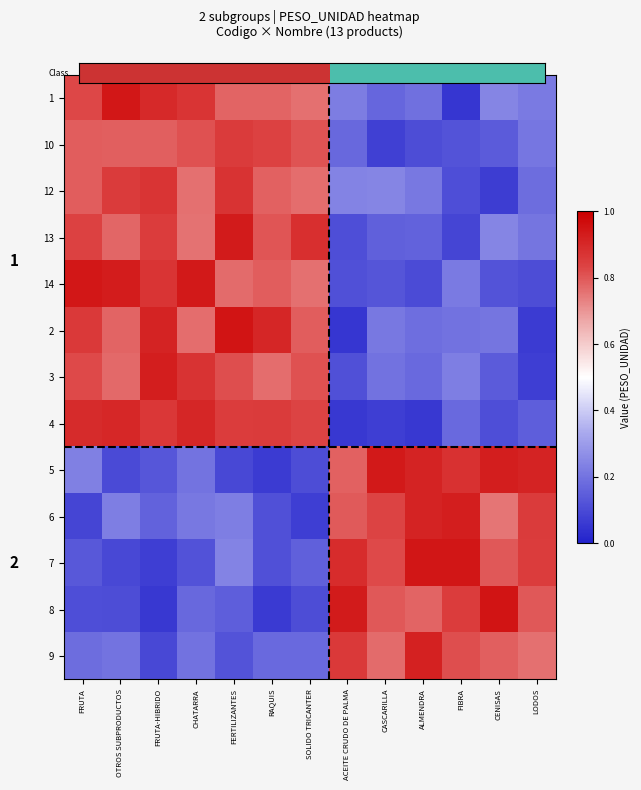

Is it true that 5 equals 0.2 at CHATARRA?

True